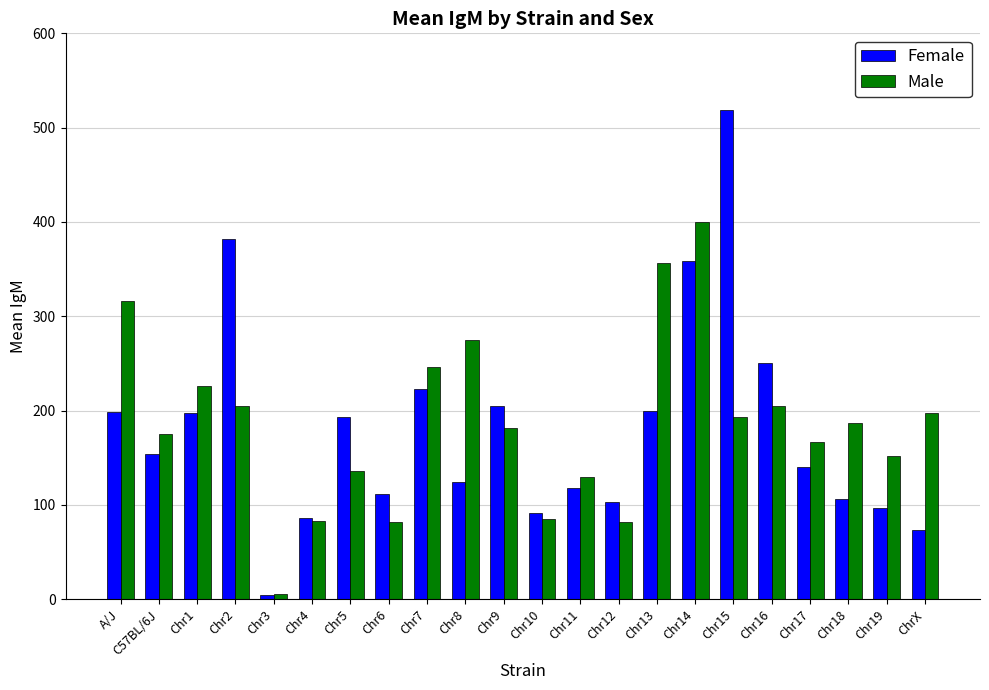

At which label does Male reach its minimum?

Chr3